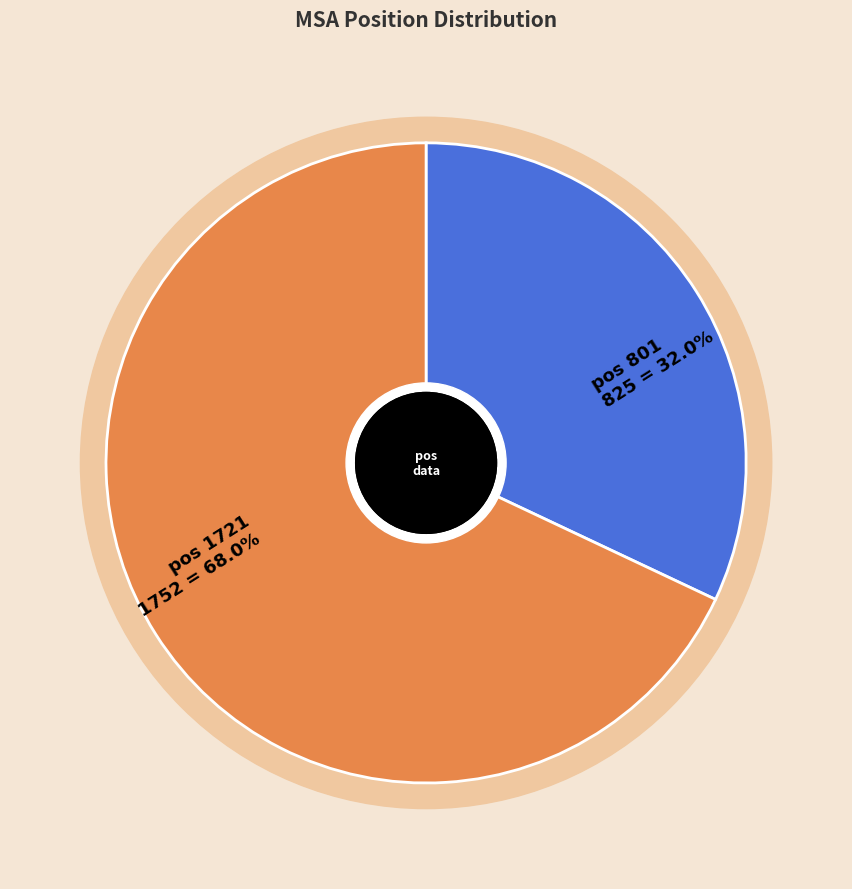

Rank the categories by value from highest to lowest.

1721, 801